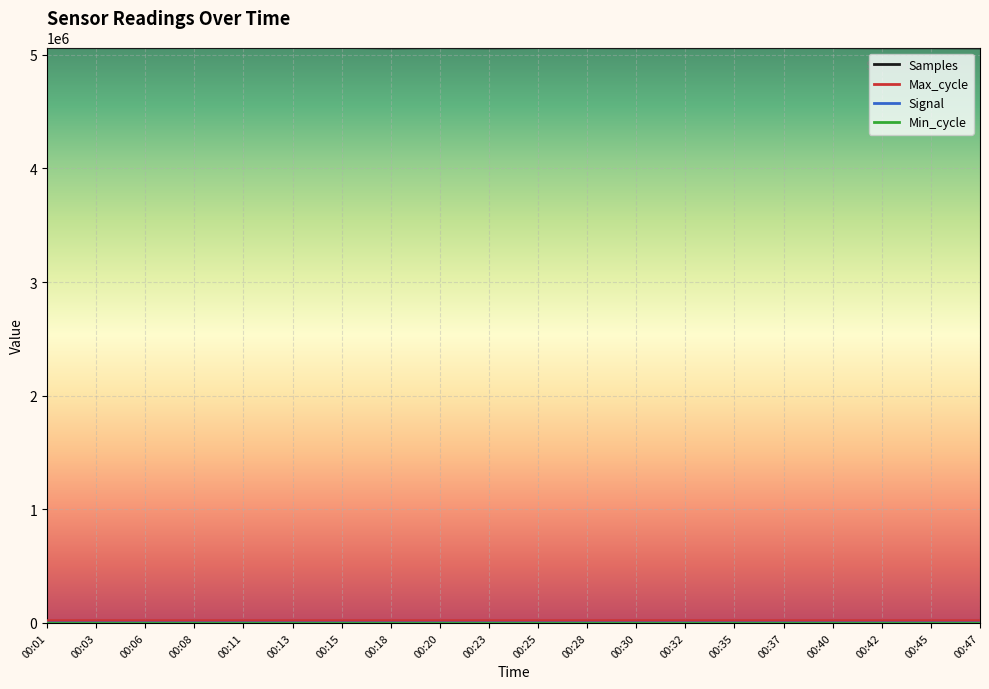

True or false: Samples has a value of 8731055 at 00:03.

False